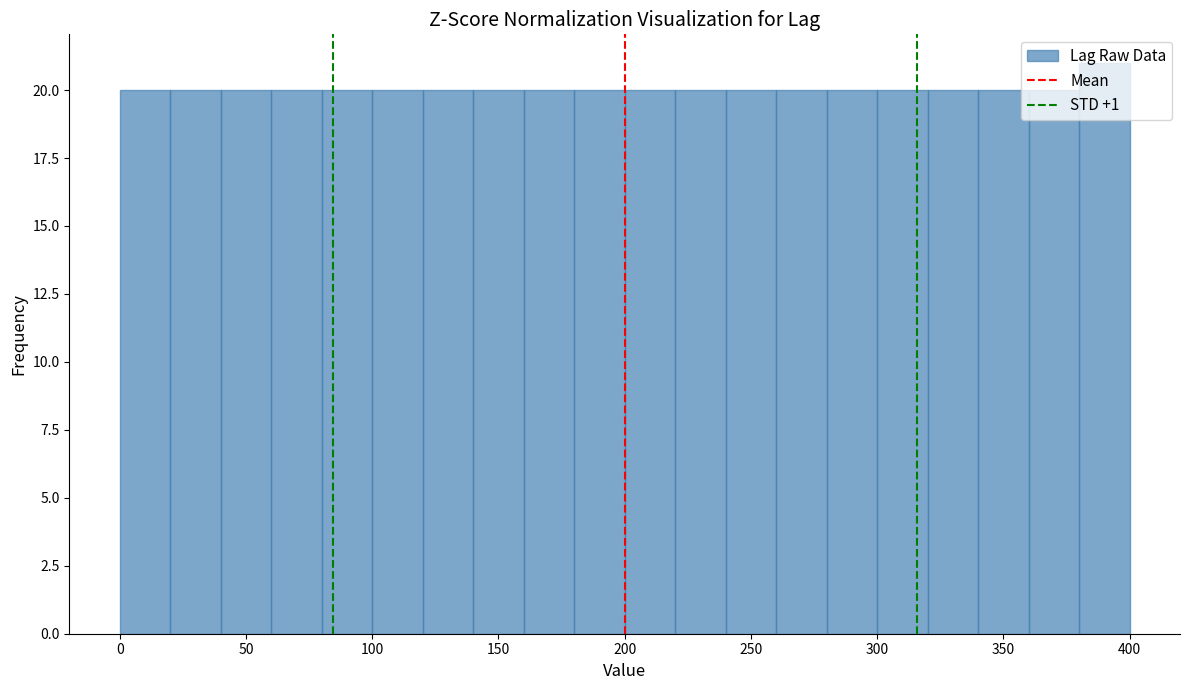

What is the height of the bar covering 40 to 60 on the x-axis? The values are not printed on the chart, so give them approximately, as read against the axis.

20